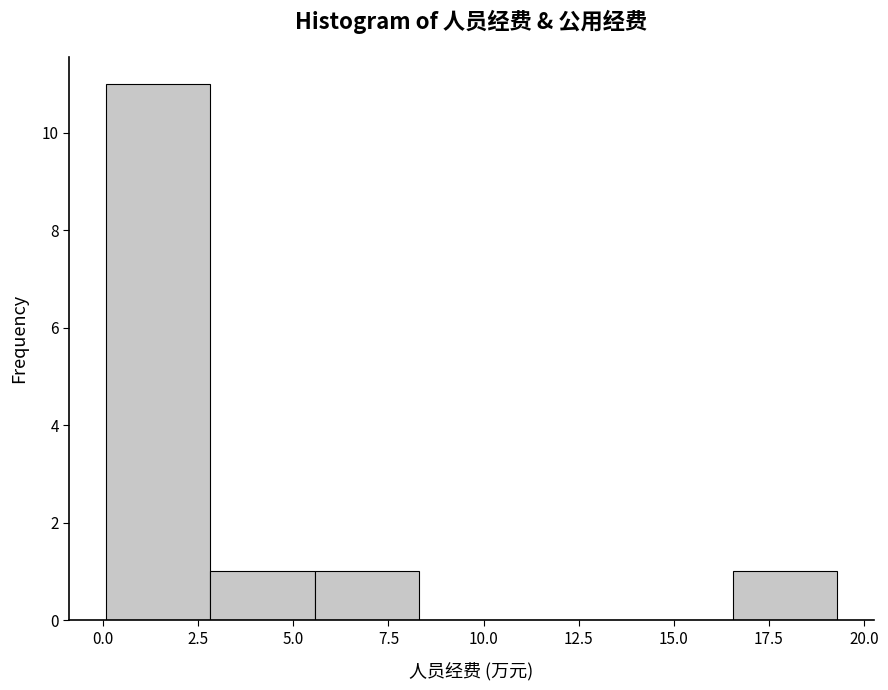

Reading left to right, list every bar in this chart as the range it spans on the x-axis followed by its height. Neither the bar edges nor the heights are printed on the chart, so give them approximately, as read against the axes.

0.0 to 3.0: 11
3.0 to 5.5: 1
5.5 to 8.5: 1
8.5 to 11.0: 0
11.0 to 14.0: 0
14.0 to 16.5: 0
16.5 to 19.5: 1